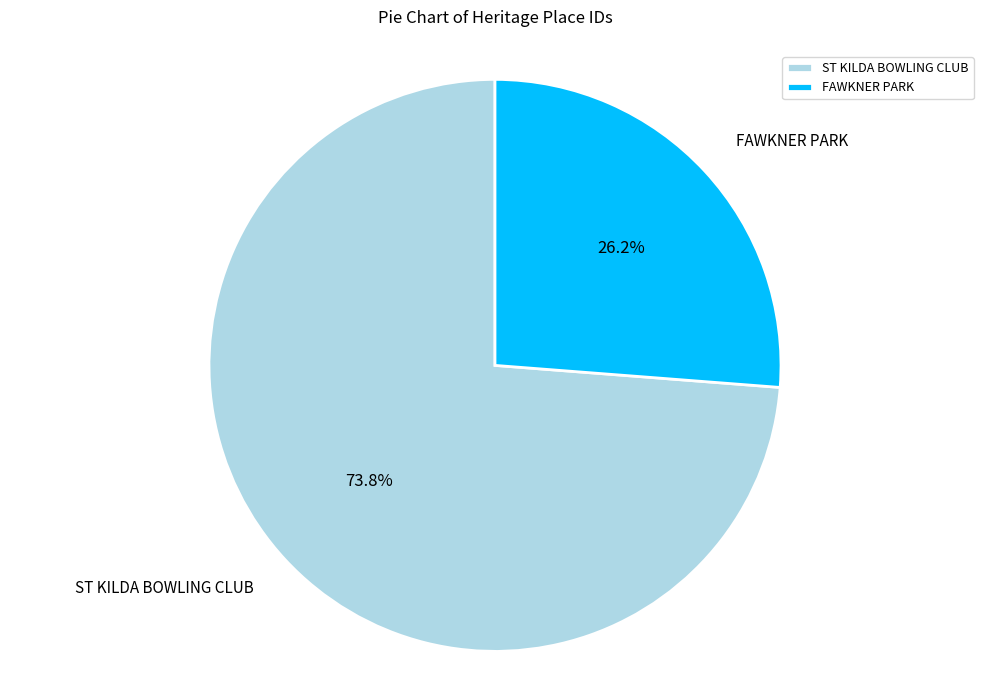

Which category accounts for the majority?

ST KILDA BOWLING CLUB